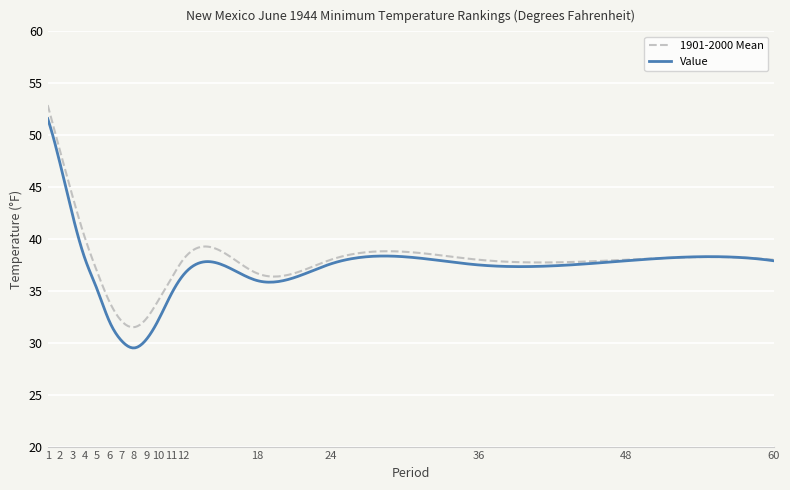

How many lines are shown in the chart?

2